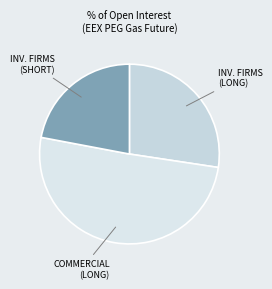

Which category has the biggest portion of the pie?

Commercial Undertakings (Long)